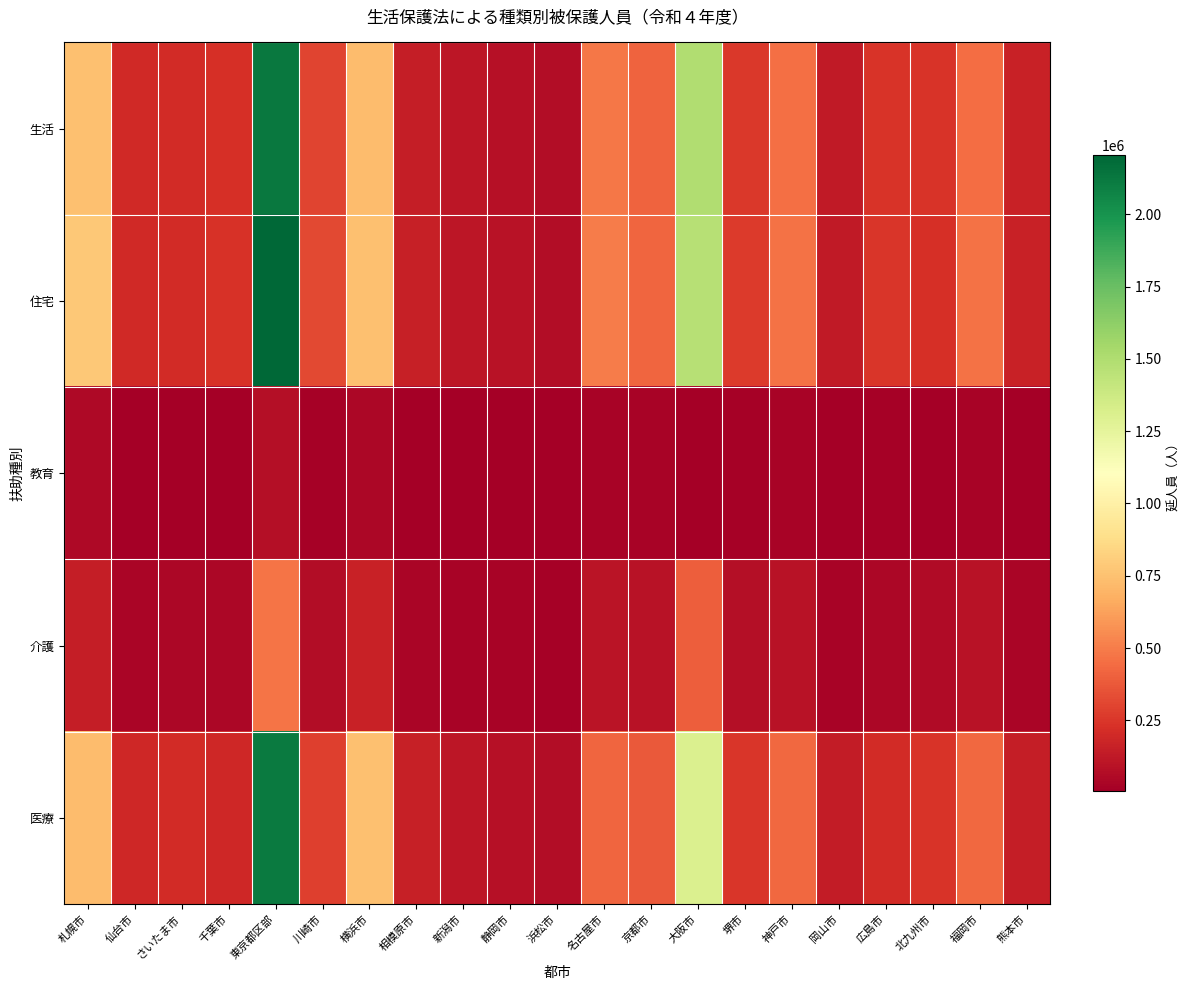

Between さいたま市 and 岡山市, which series saw the biggest shift?

住宅